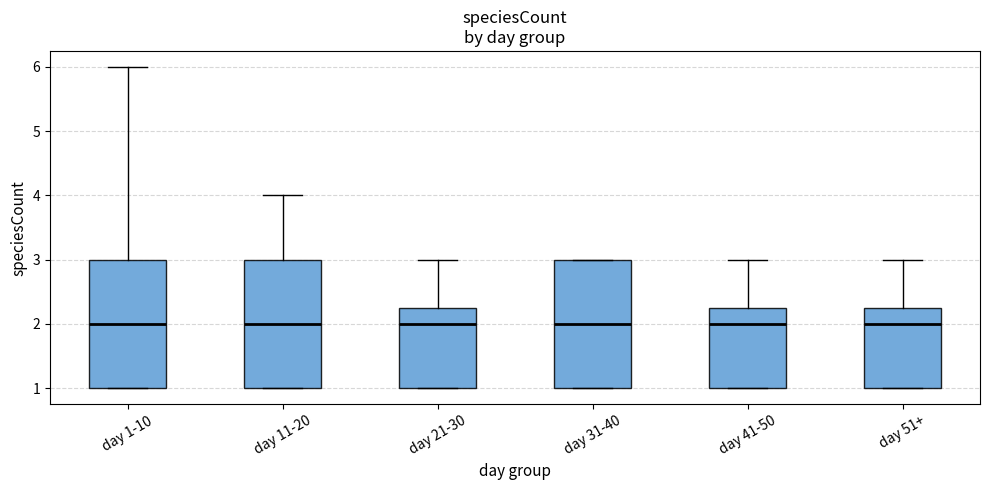

Where does the median line of the box for day 11-20 sit on the y-axis? The values are not printed on the chart, so give them approximately, as read against the axis.

2.0